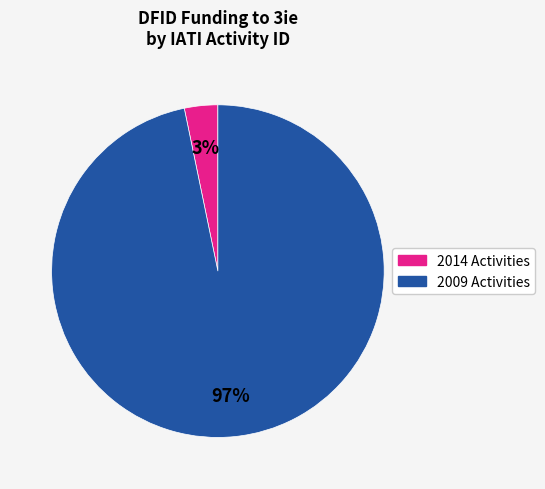

Does any single category account for the majority?

Yes